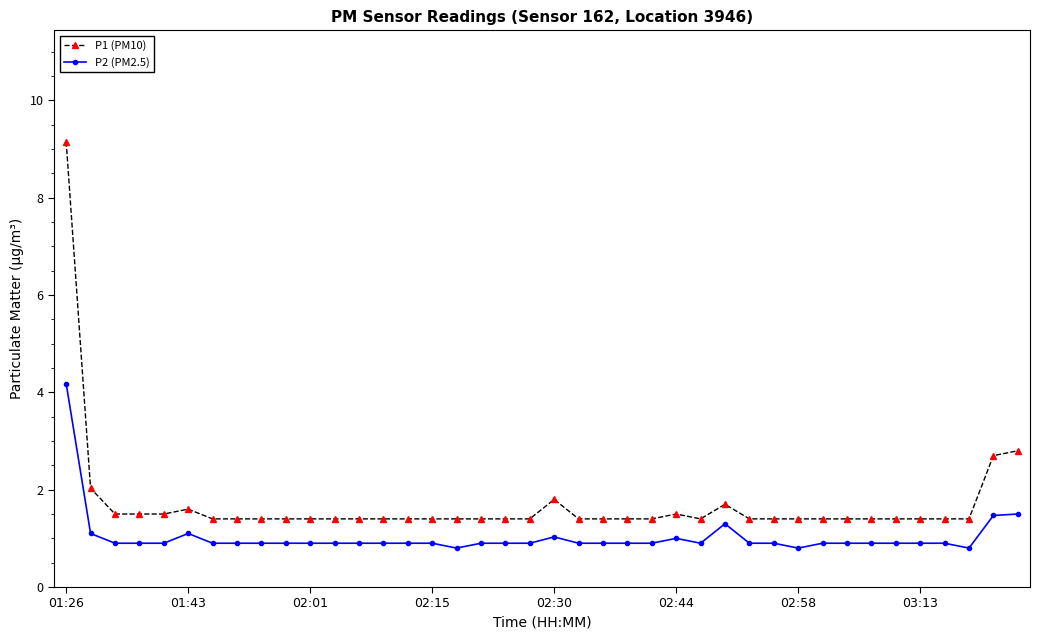

Which series has the largest total across all categories?

P1 (PM10)